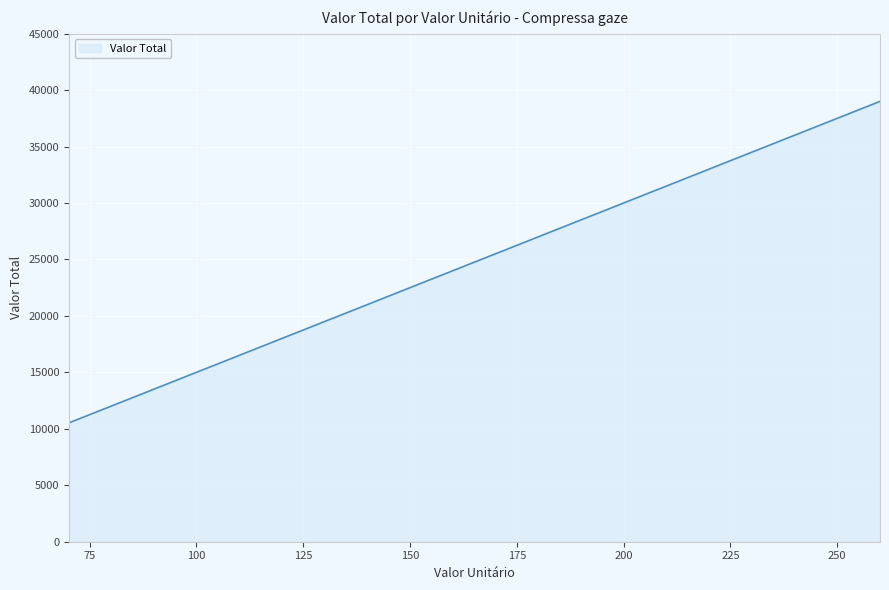

What is the sum of all values?

209733.0